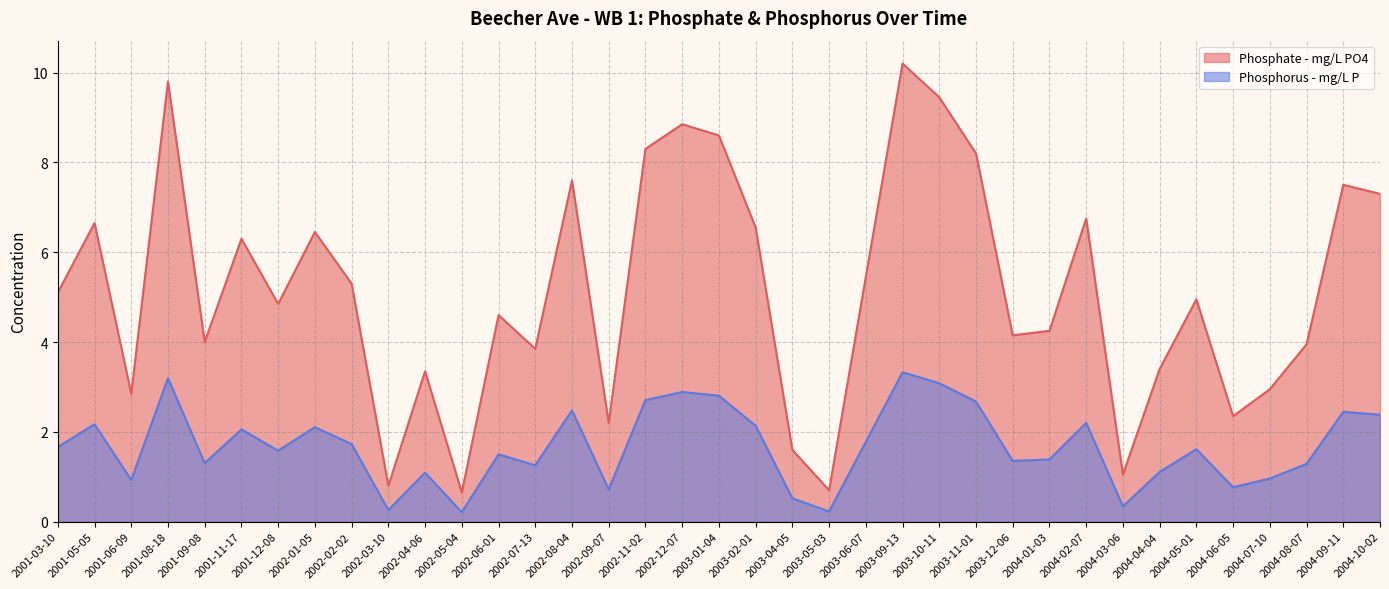

True or false: Phosphate - mg/L PO4 has more than 0 points higher than both neighbors.

True